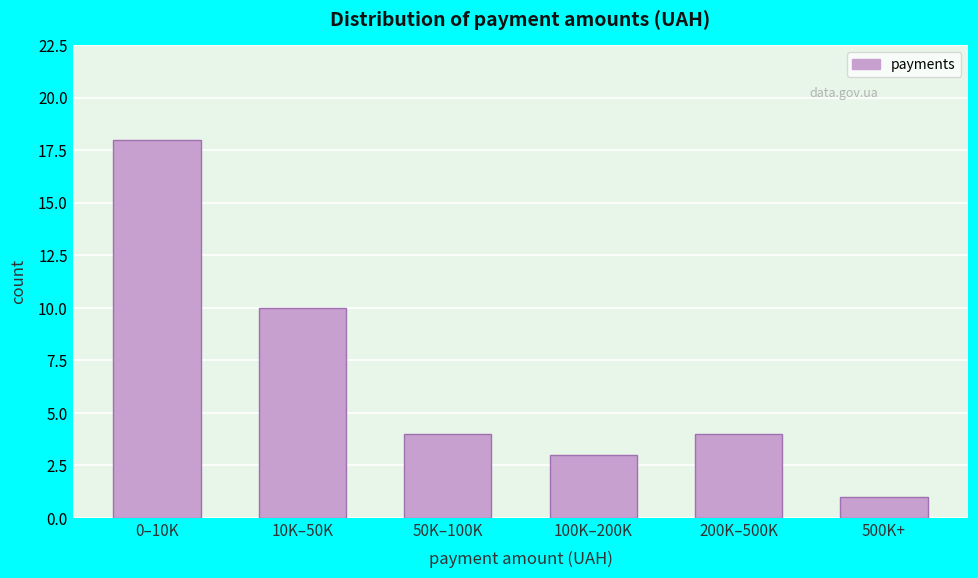

Reading right to left, transcribe all the data shown in this chart.

500K+=1	200K–500K=4	100K–200K=3	50K–100K=4	10K–50K=10	0–10K=18